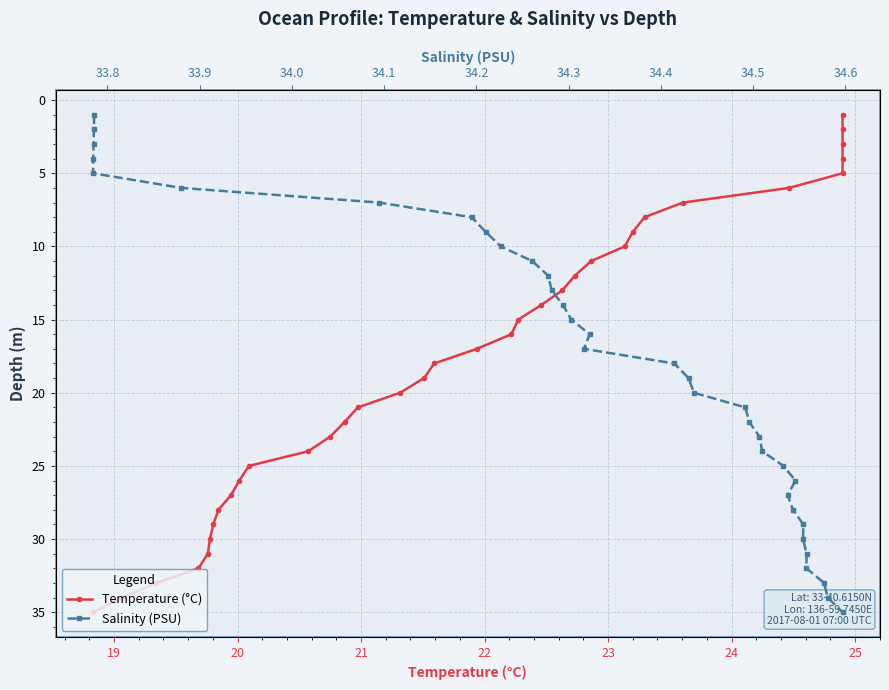

The Temperature (°C) series shows 22 at 34. True or false?

False